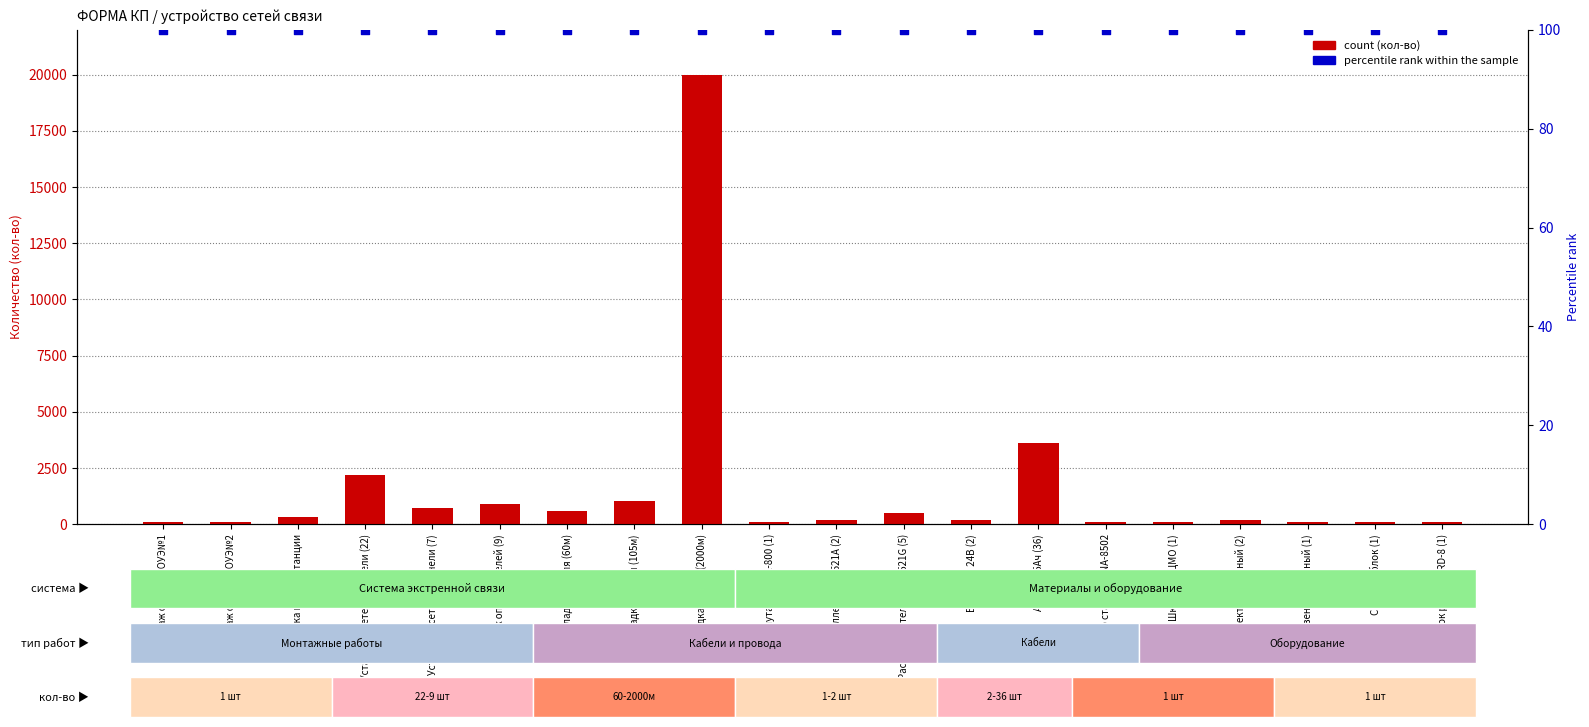

Which series contains the lowest Y value?

count